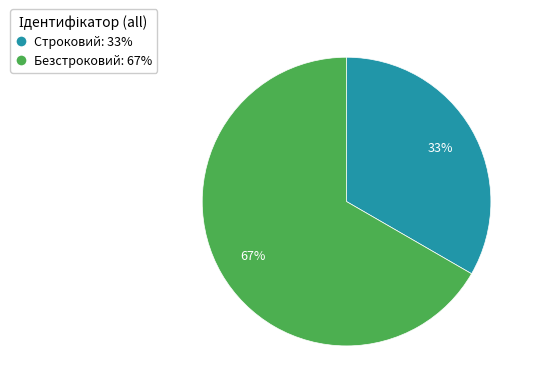

Which has a higher value, Строковий or Безстроковий?

Безстроковий